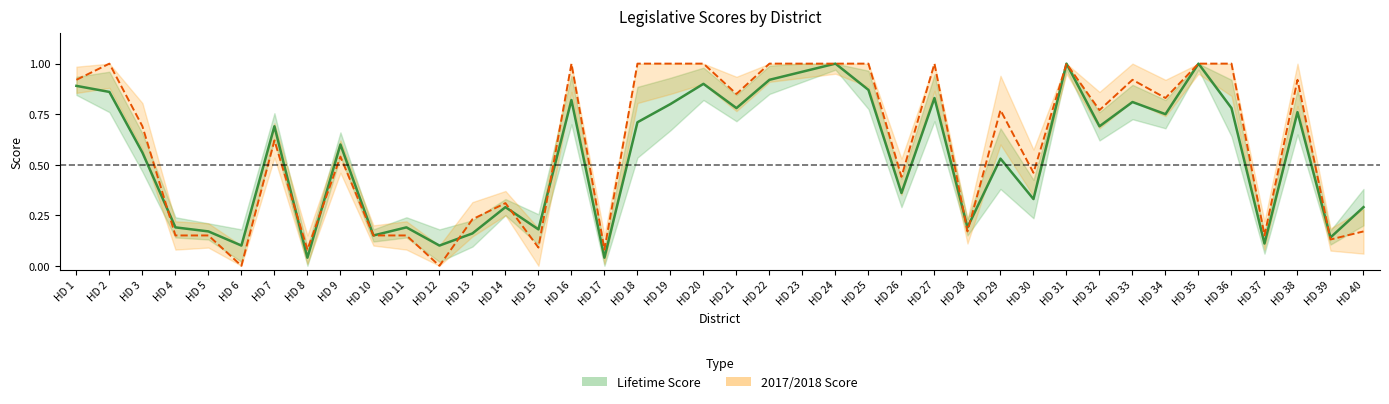

What is the difference between the 2017/2018 Score values at HD 34 and HD 1?

0.1